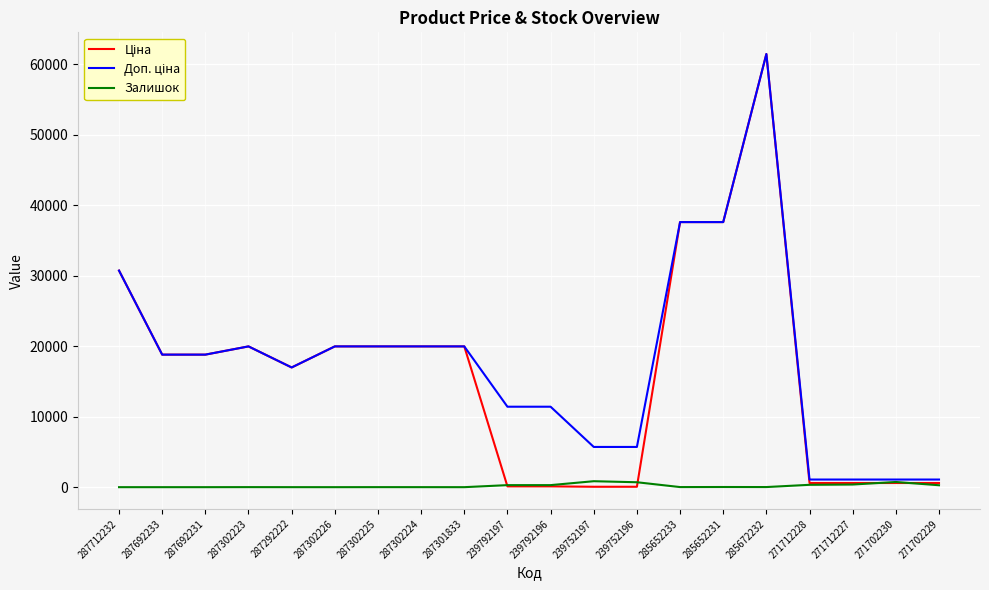

Does the chart have visible grid lines?

Yes